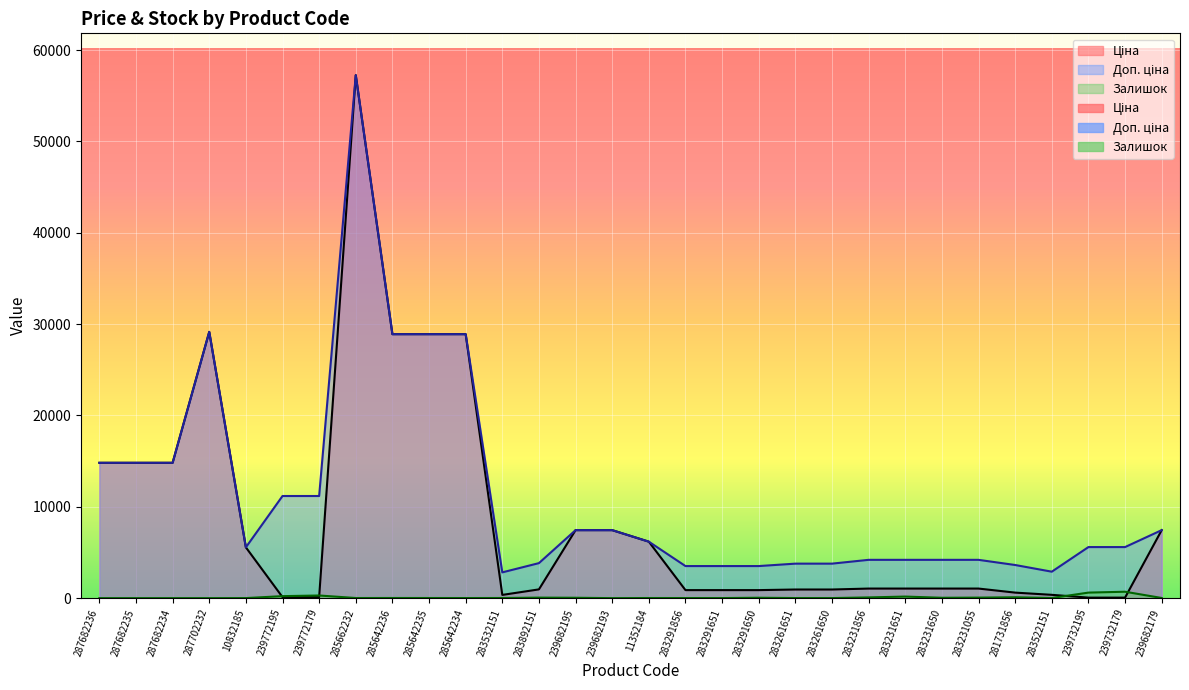

Which has a higher value, 239772195 or 283261650?

283261650